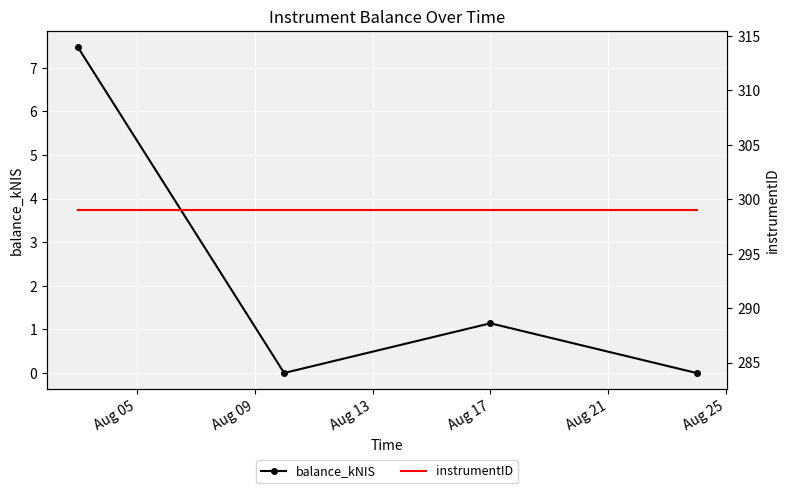

Which series has the largest total across all categories?

instrumentID